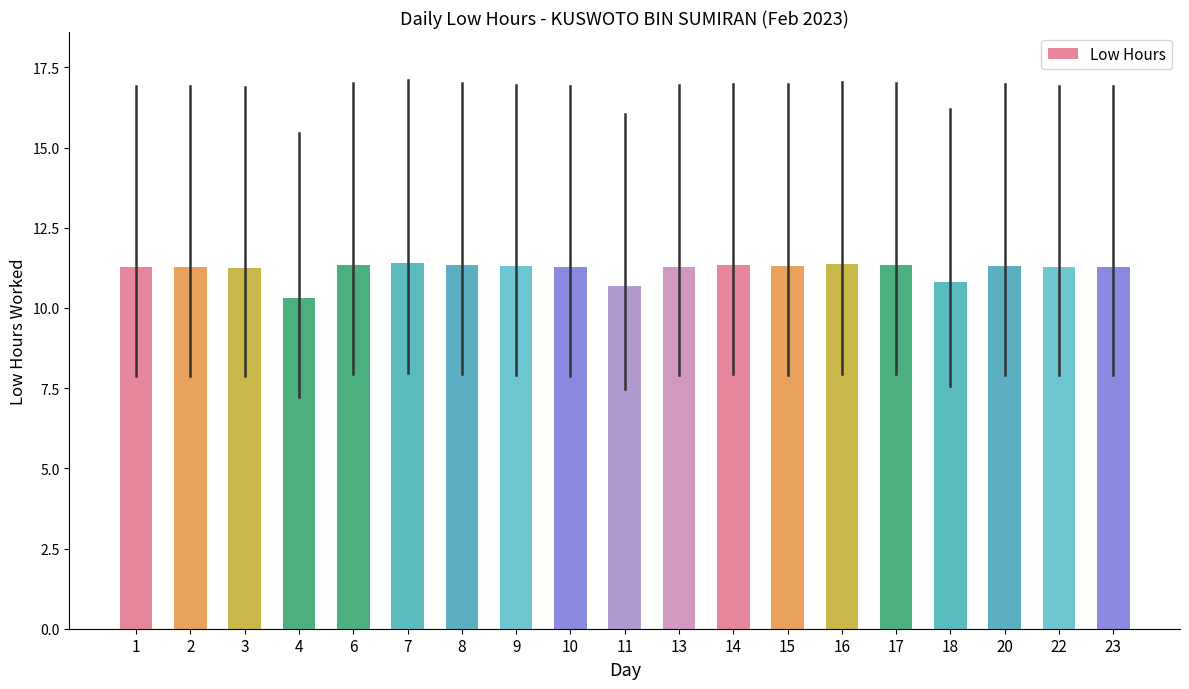

What is the sum of all values?

212.8